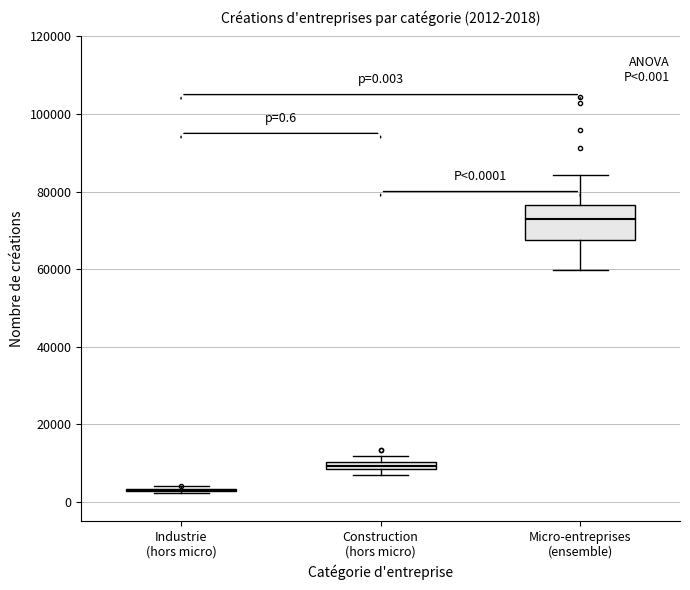

Comparing the boxes themselves (not the whiskers), which one is the tallest?

Micro-entreprises (ensemble)